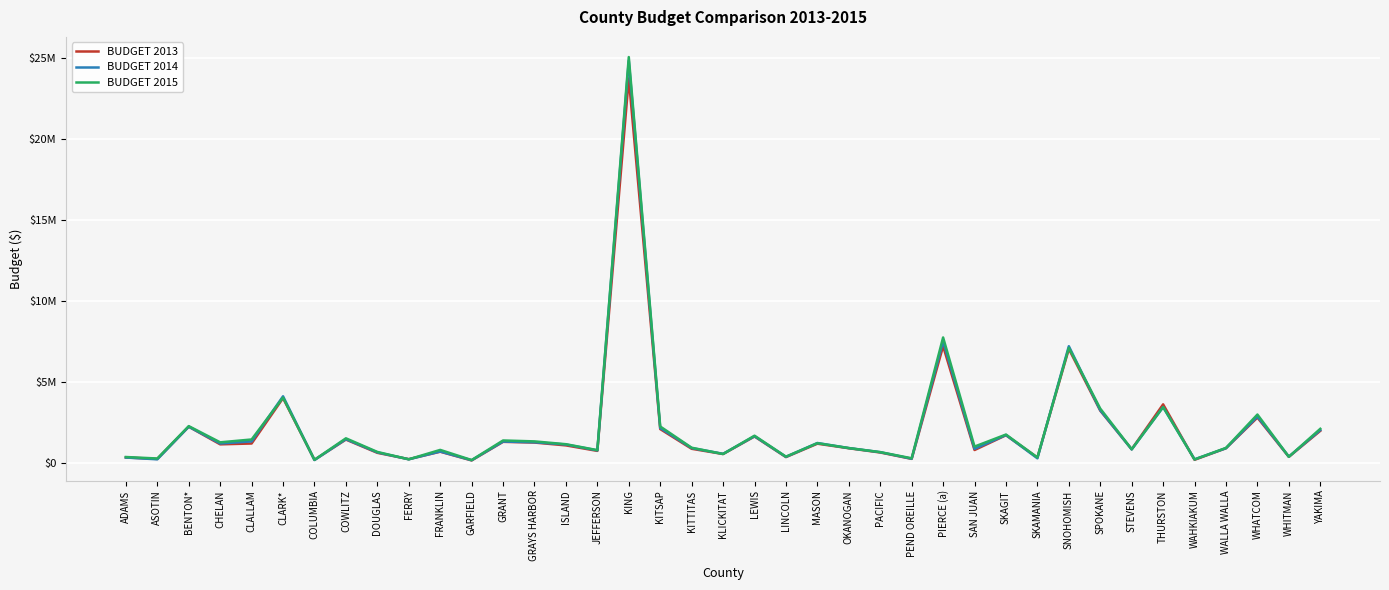

Rank the series by their average value, from lowest to highest.

BUDGET 2013, BUDGET 2014, BUDGET 2015